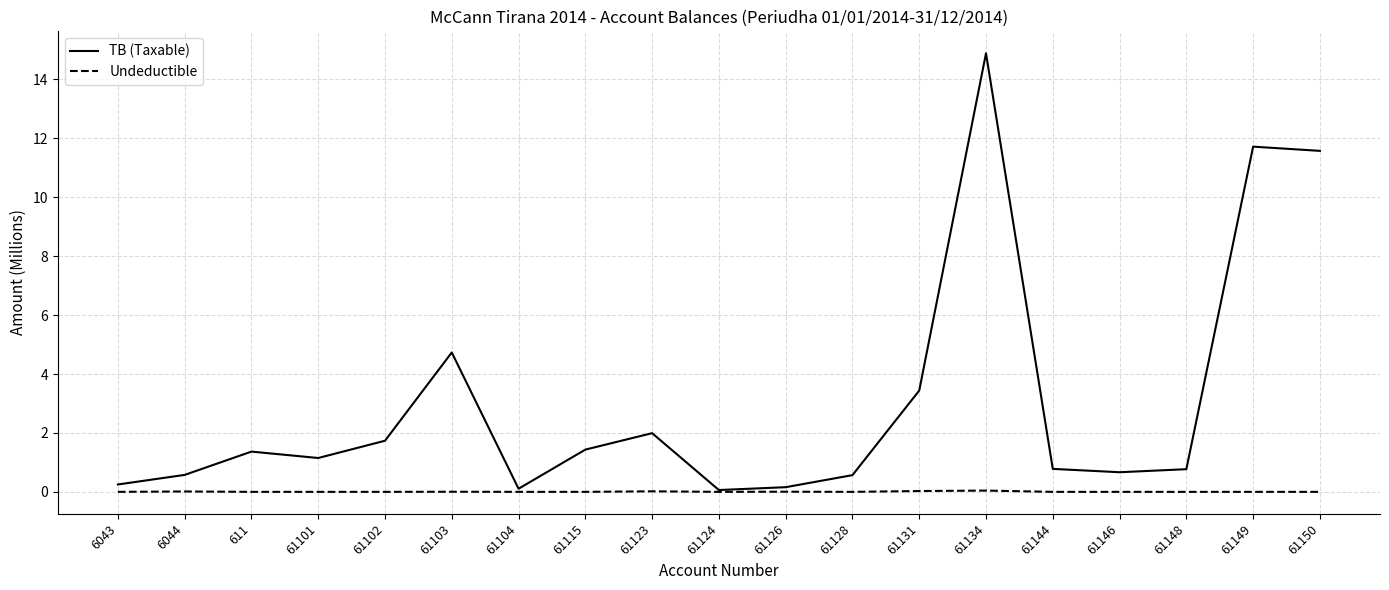

What position from the left is 61148?

17